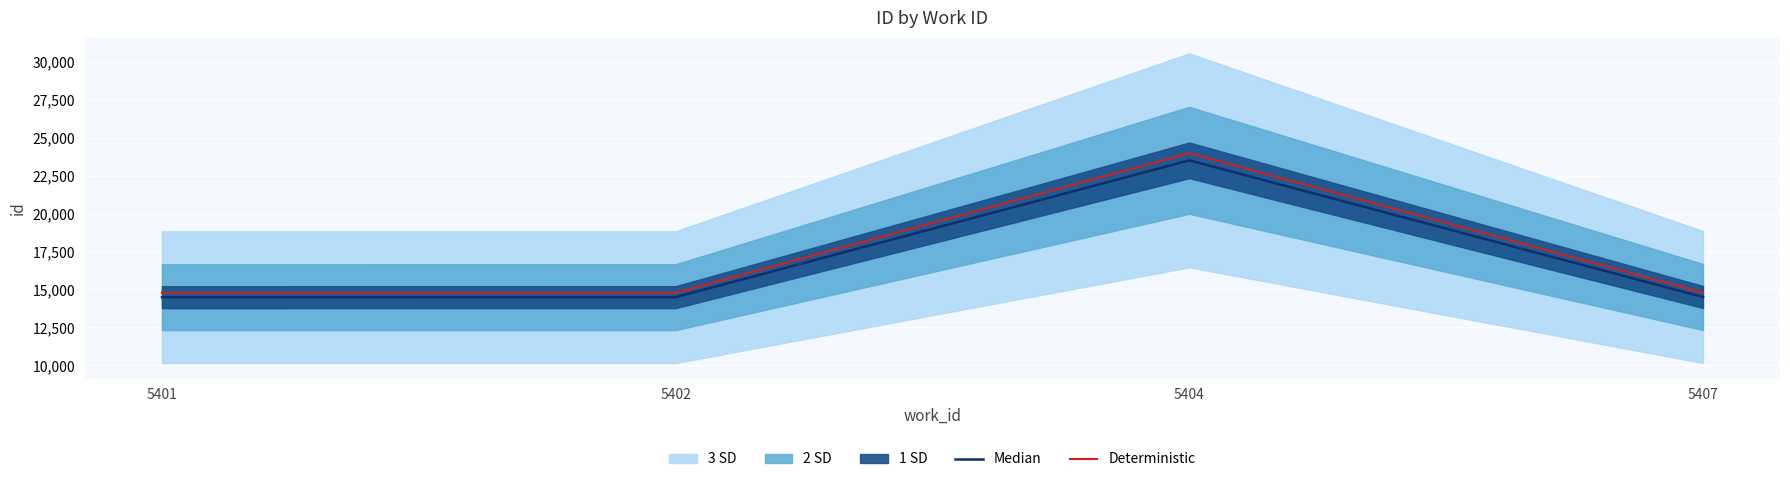

At which label does Median first exceed 14506?

5404